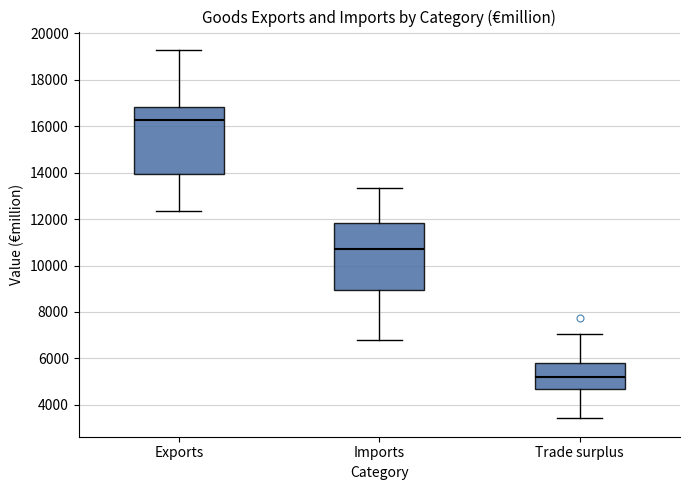

Where is the lower edge of the box for Exports on the y-axis? The values are not printed on the chart, so give them approximately, as read against the axis.

14000